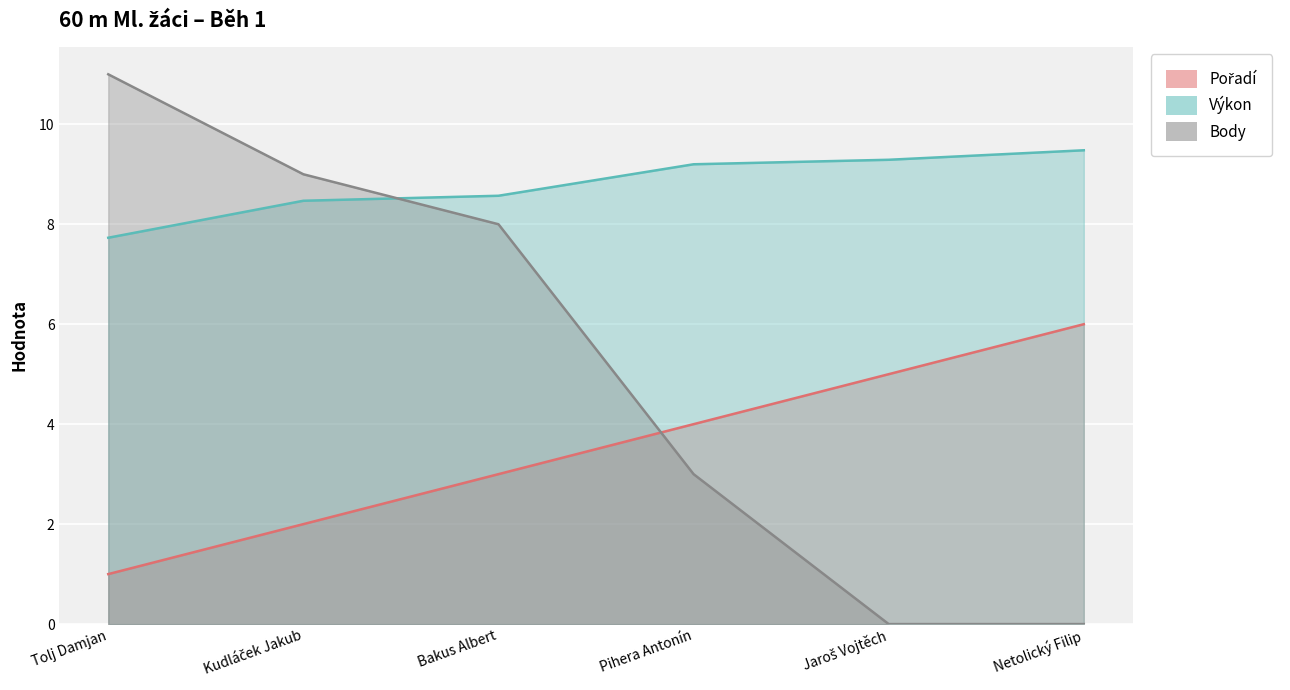

List the labels in order of Pořadí value, smallest first.

Tolj Damjan, Kudláček Jakub, Bakus Albert, Pihera Antonín, Jaroš Vojtěch, Netolický Filip